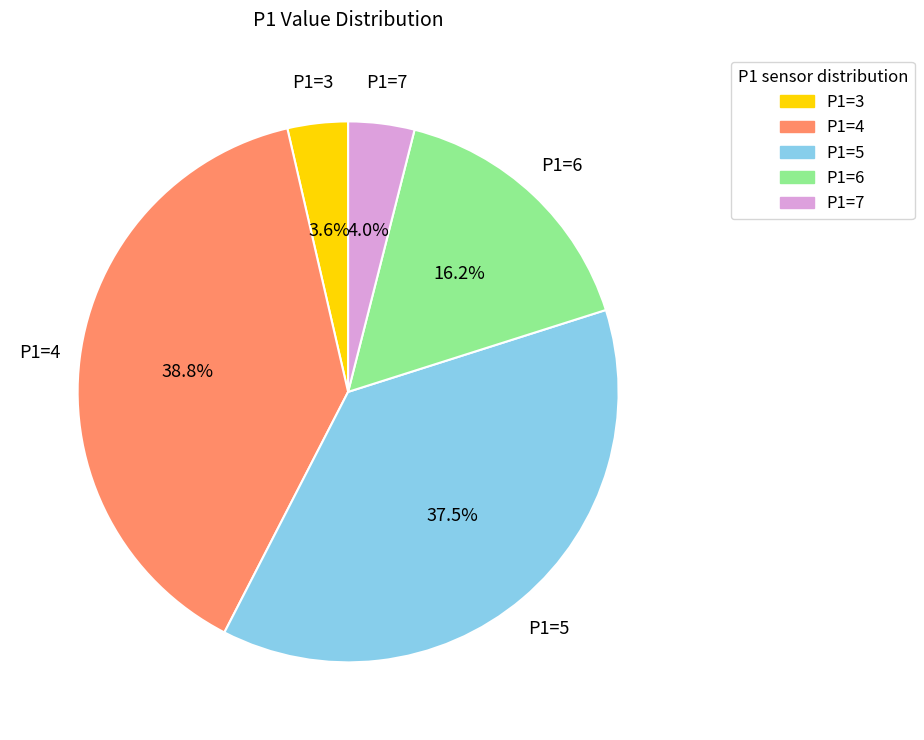

Which slice is the largest?

P1=4